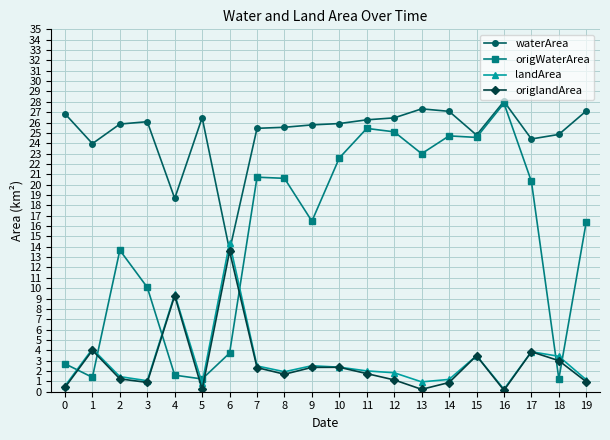

True or false: origWaterArea has a value of 13.7 at 2.

True